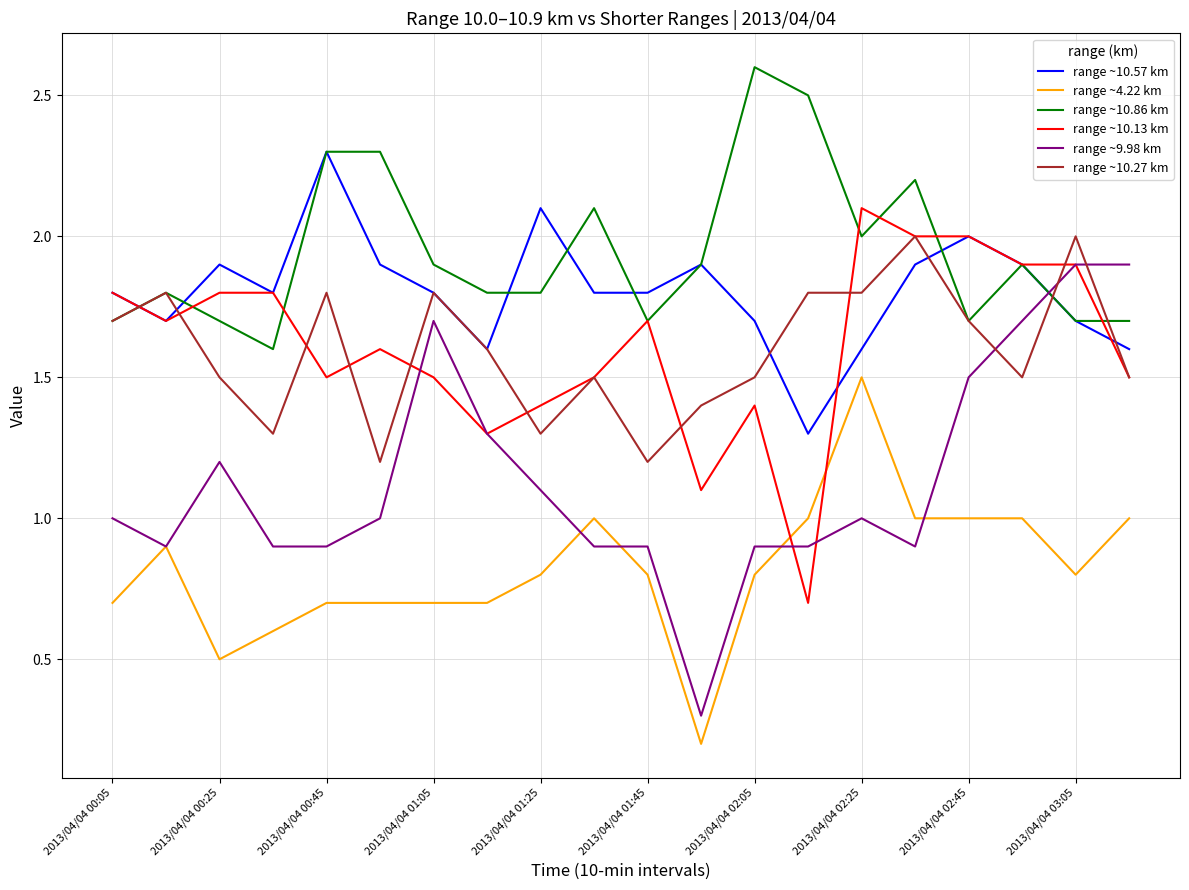

What is the maximum value for range ~10.86 km?

2.6